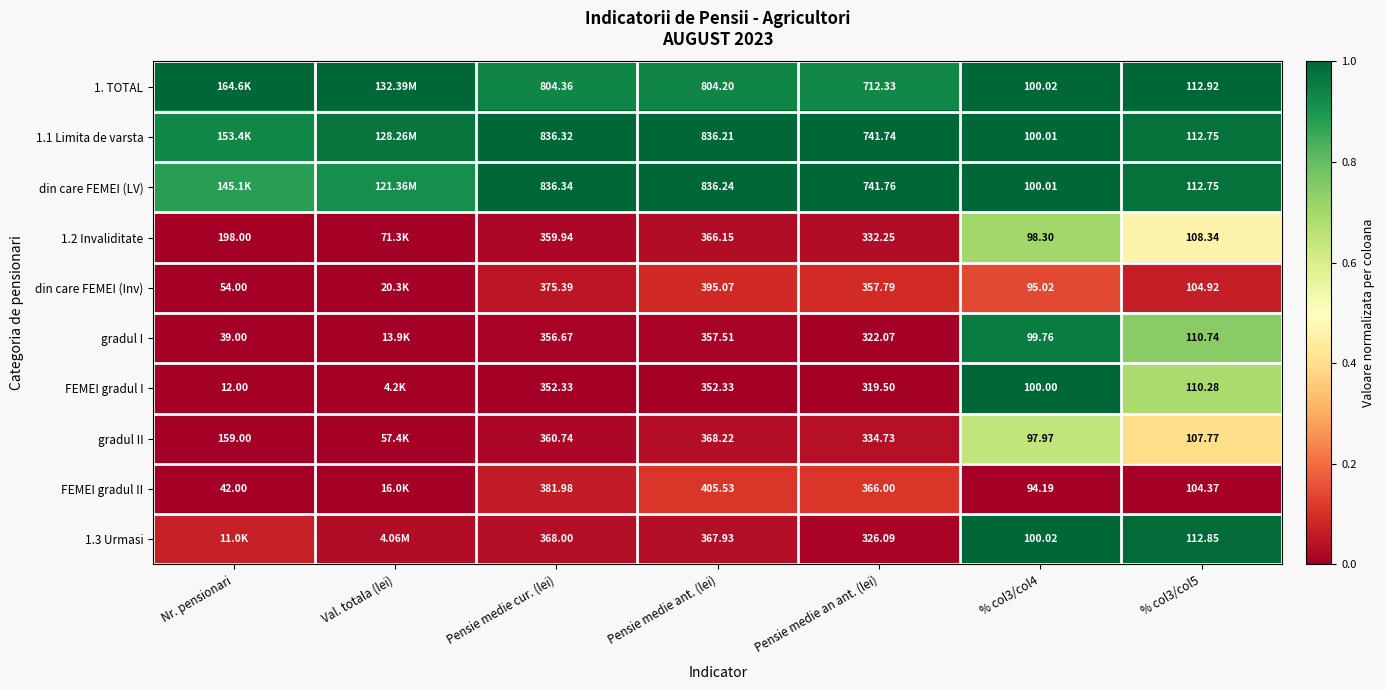

Is the value of FEMEI gradul I at Nr. pensionari greater than the value of FEMEI gradul II at Pensie medie cur. (lei)?

No